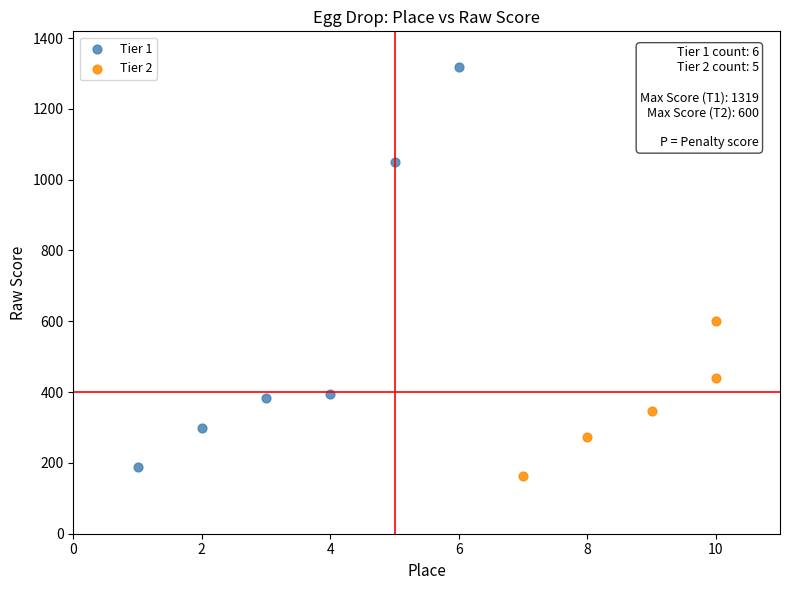

Which series has the largest Y range (max minus min)?

Tier 1